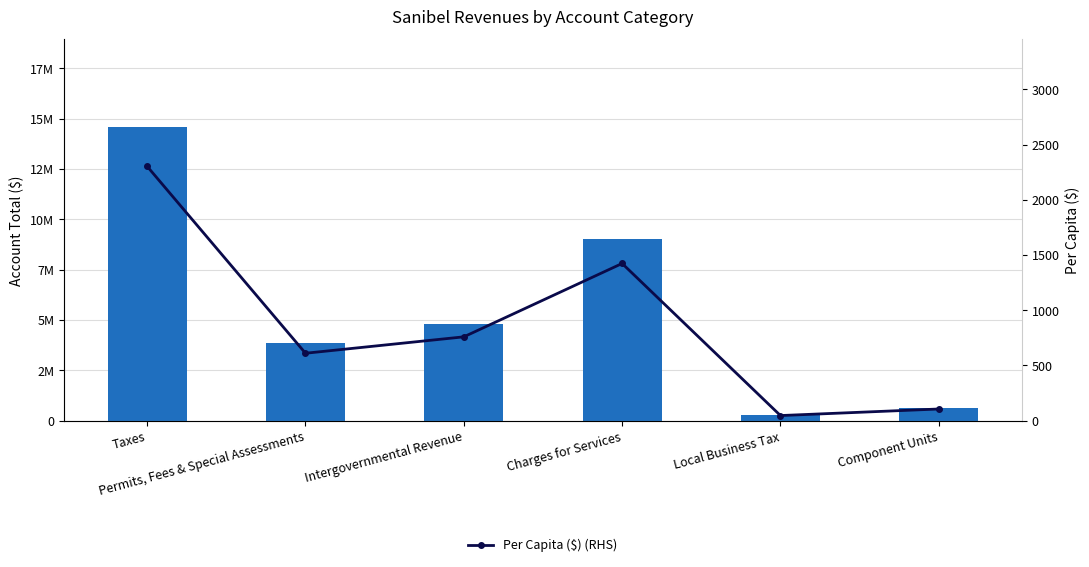

Is it true that Account Total equals 16126920.0 at Charges for Services?

False